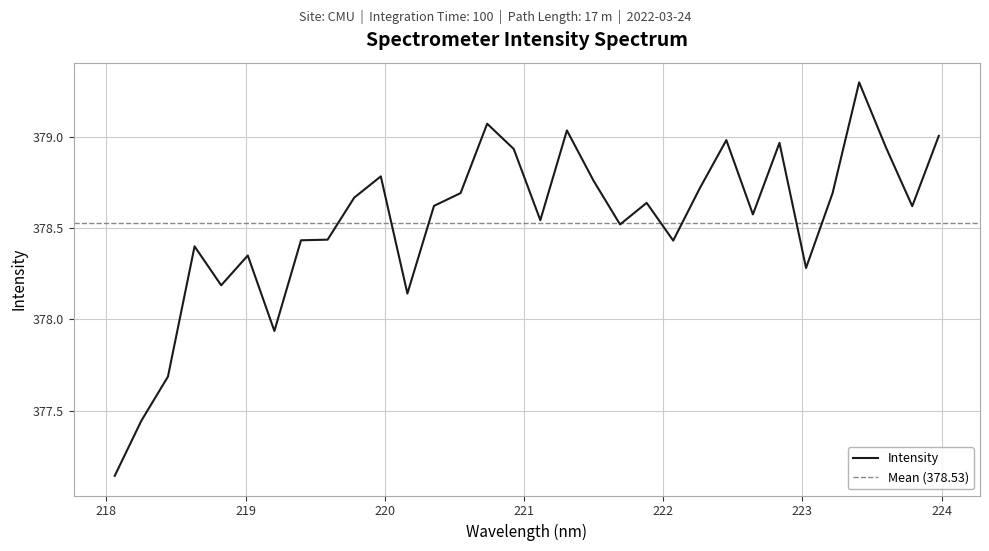

What is the maximum value shown in the chart?

379.3